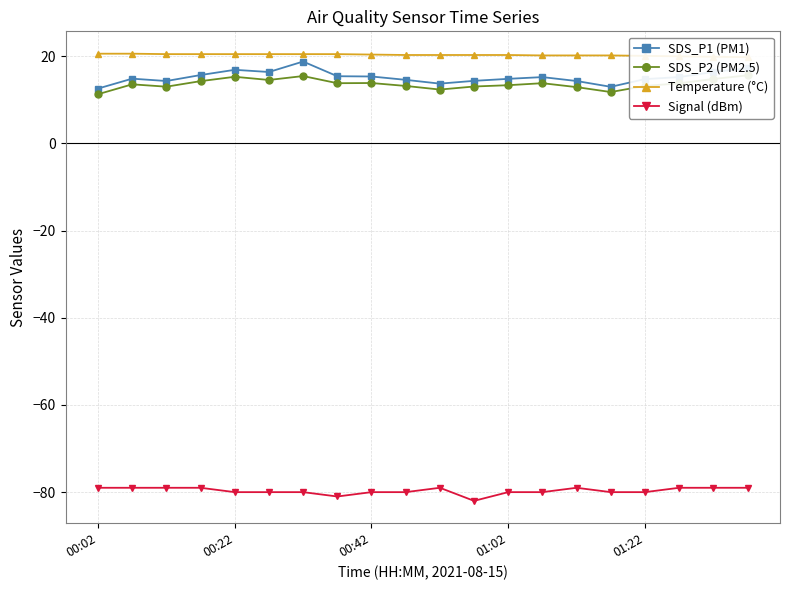

True or false: SDS_P2 (PM2.5) and SDS_P1 (PM1) intersect in this chart.

False